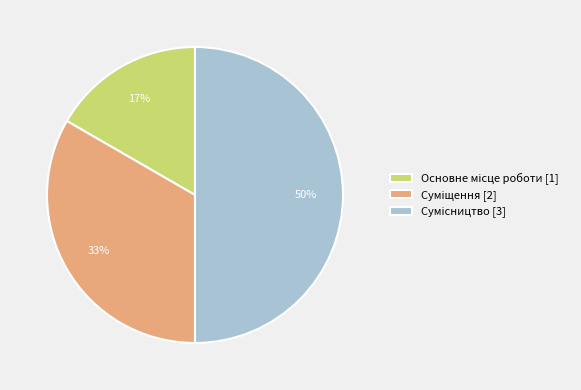

To the nearest percent, what is the difference between the largest and smallest slice percentages?

33%